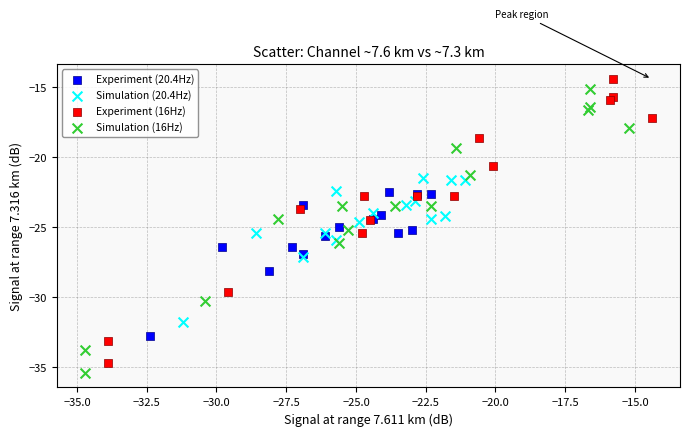

What are all the series names shown in the legend?

Experiment (20.4Hz), Simulation (20.4Hz), Experiment (16Hz), Simulation (16Hz)